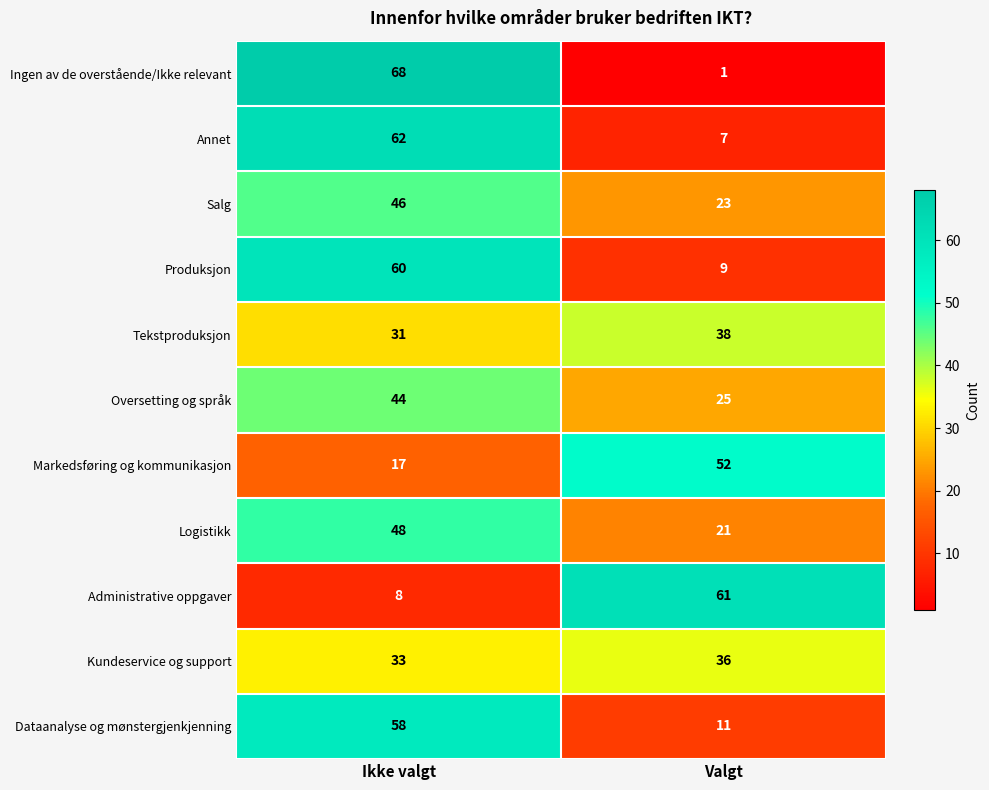

Where is Ingen av de overstående/Ikke relevant nearest to the value 34?

Valgt